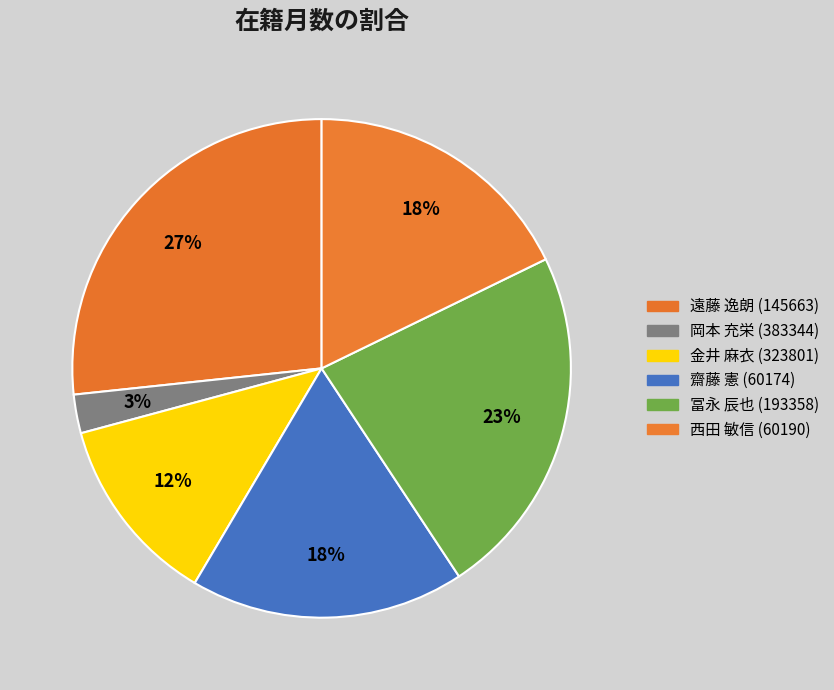

To the nearest percent, what is the combined percentage of 冨永 辰也 (193358) and 金井 麻衣 (323801)?

35%